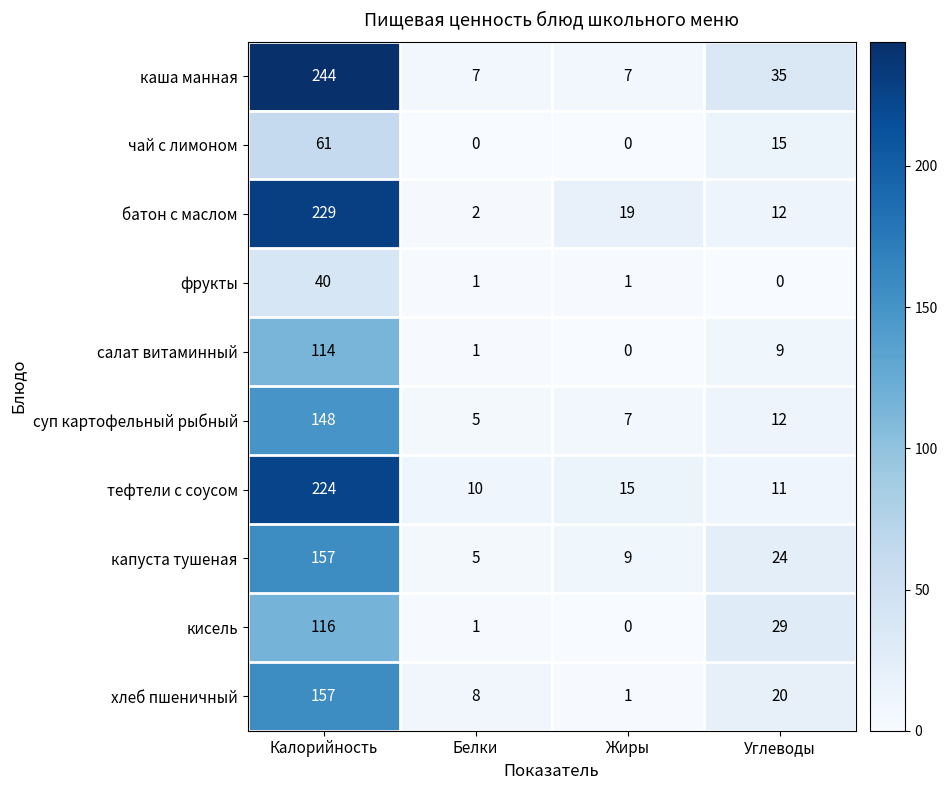

At which category is the sum across all series the highest?

Калорийность